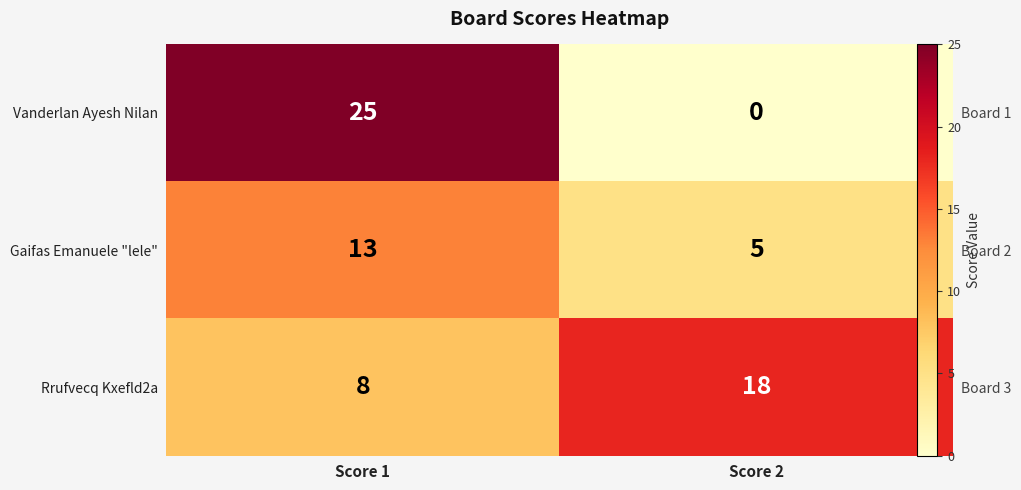

What is the sum of all Vanderlan Ayesh Nilan values?

25